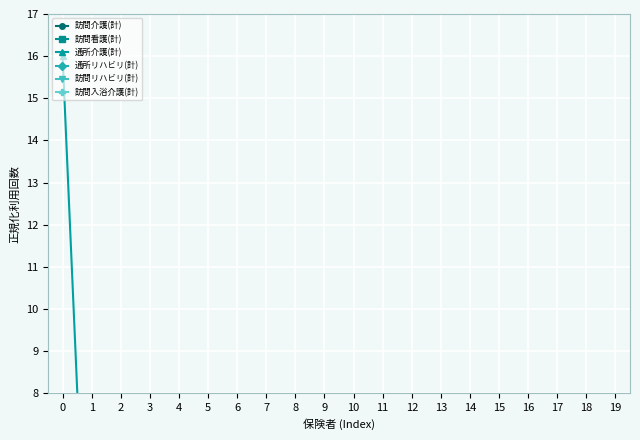

How many interior local peaks does the 通所介護(計) series have?

7